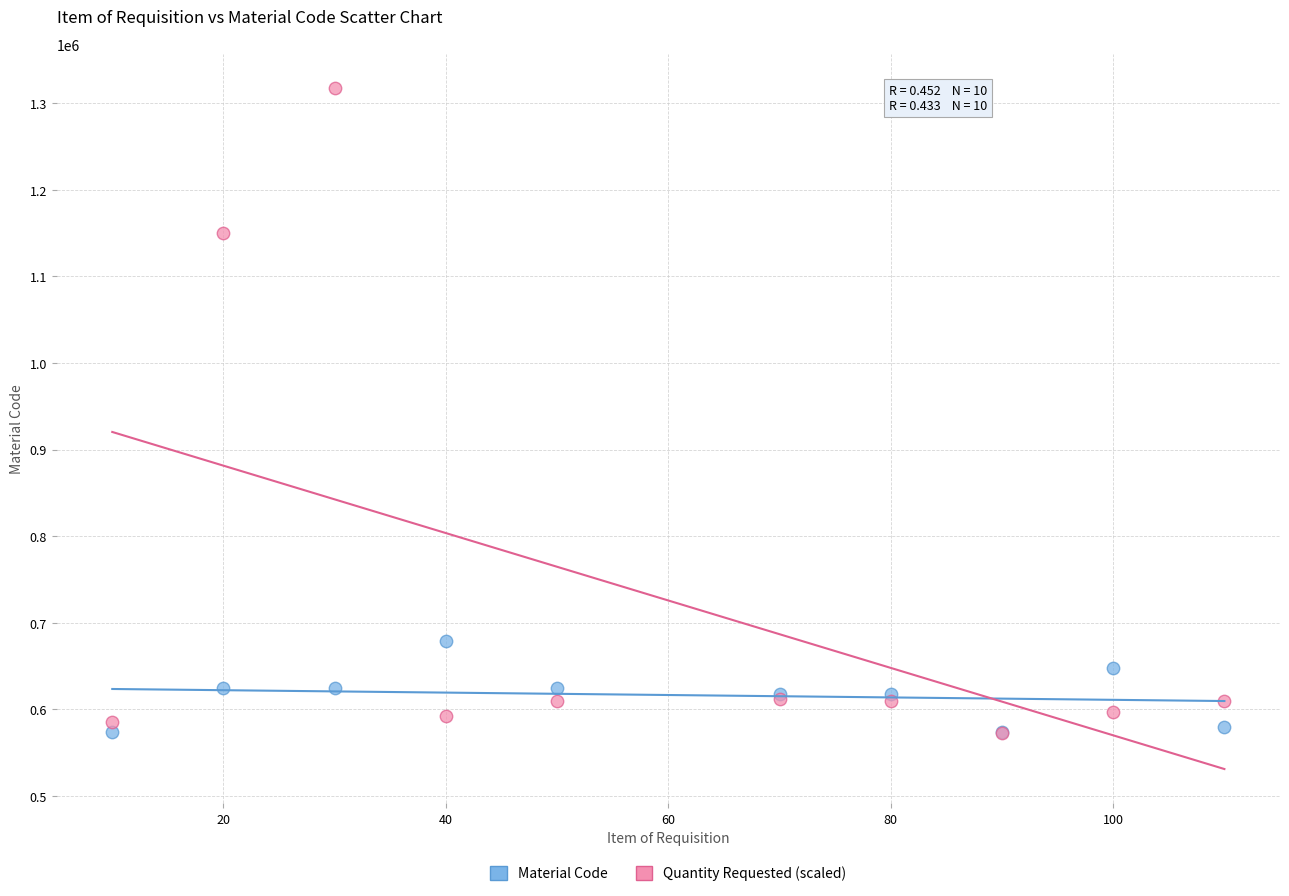

In the Quantity Requested (scaled) series, what Y value is closest to 945000?

1150000